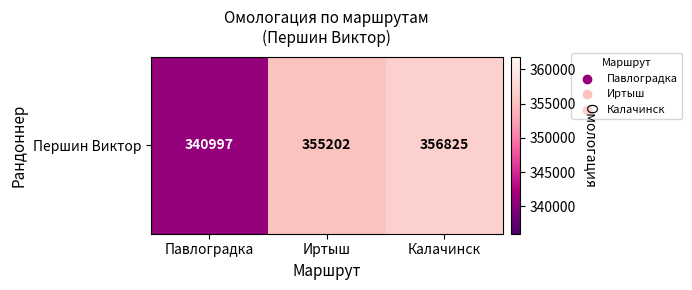

Which label corresponds to the largest value in the chart?

Калачинск